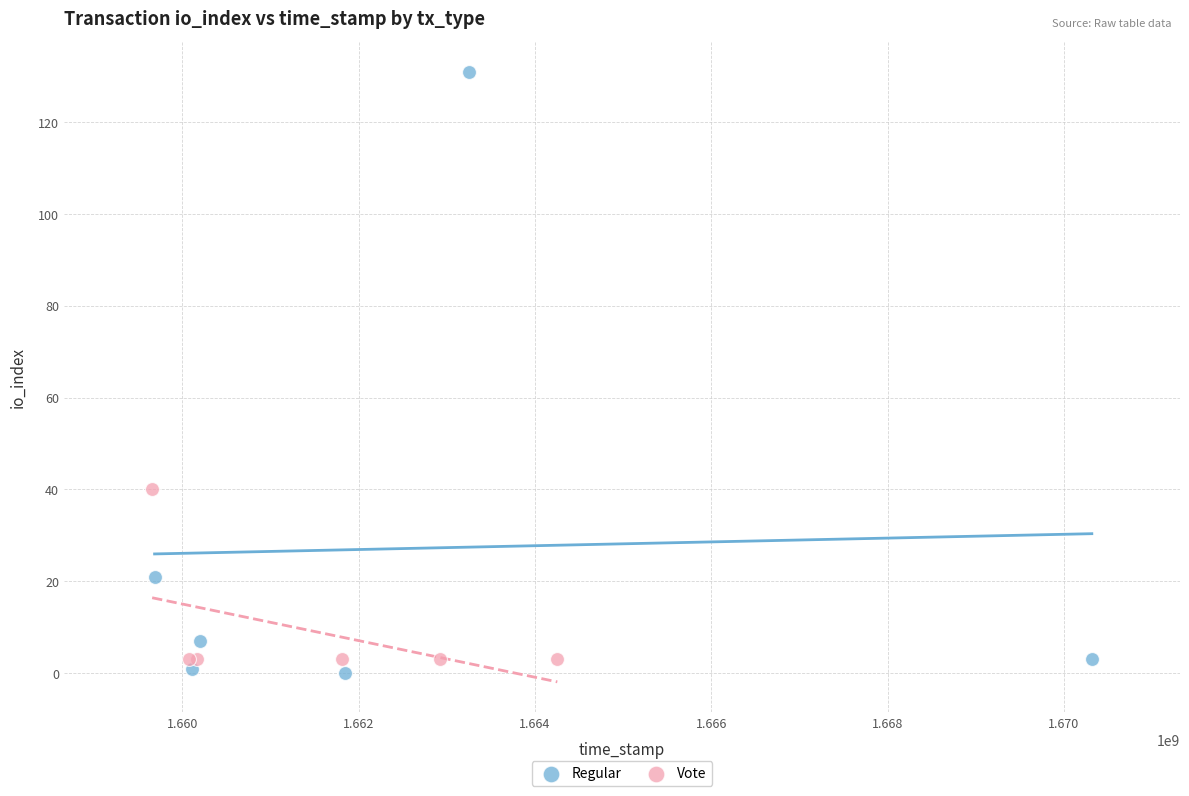

Which series has the widest spread of Y values?

Regular